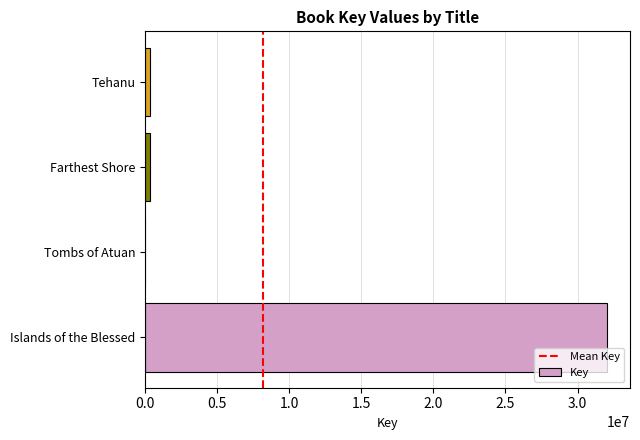

What is the greatest value displayed?

32034992